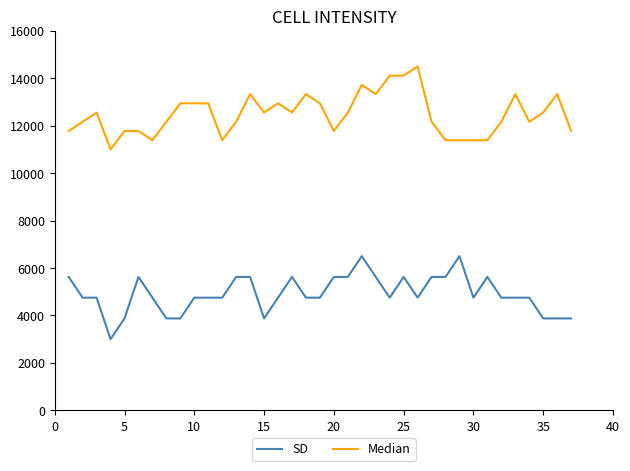

What is the maximum value shown in the chart?

14500.0